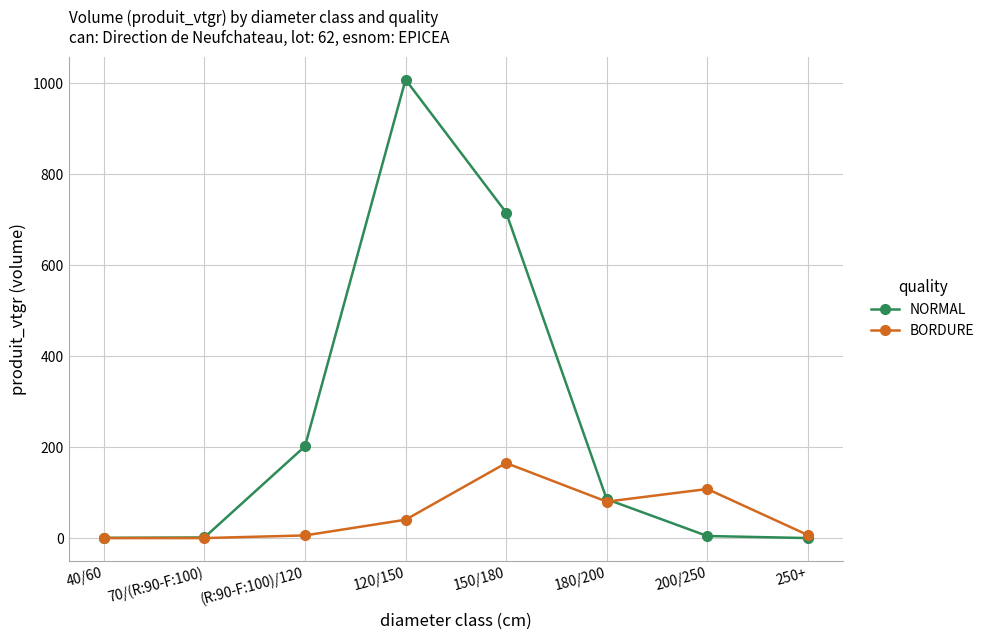

Is the value of NORMAL at 200/250 greater than the value of BORDURE at 200/250?

No